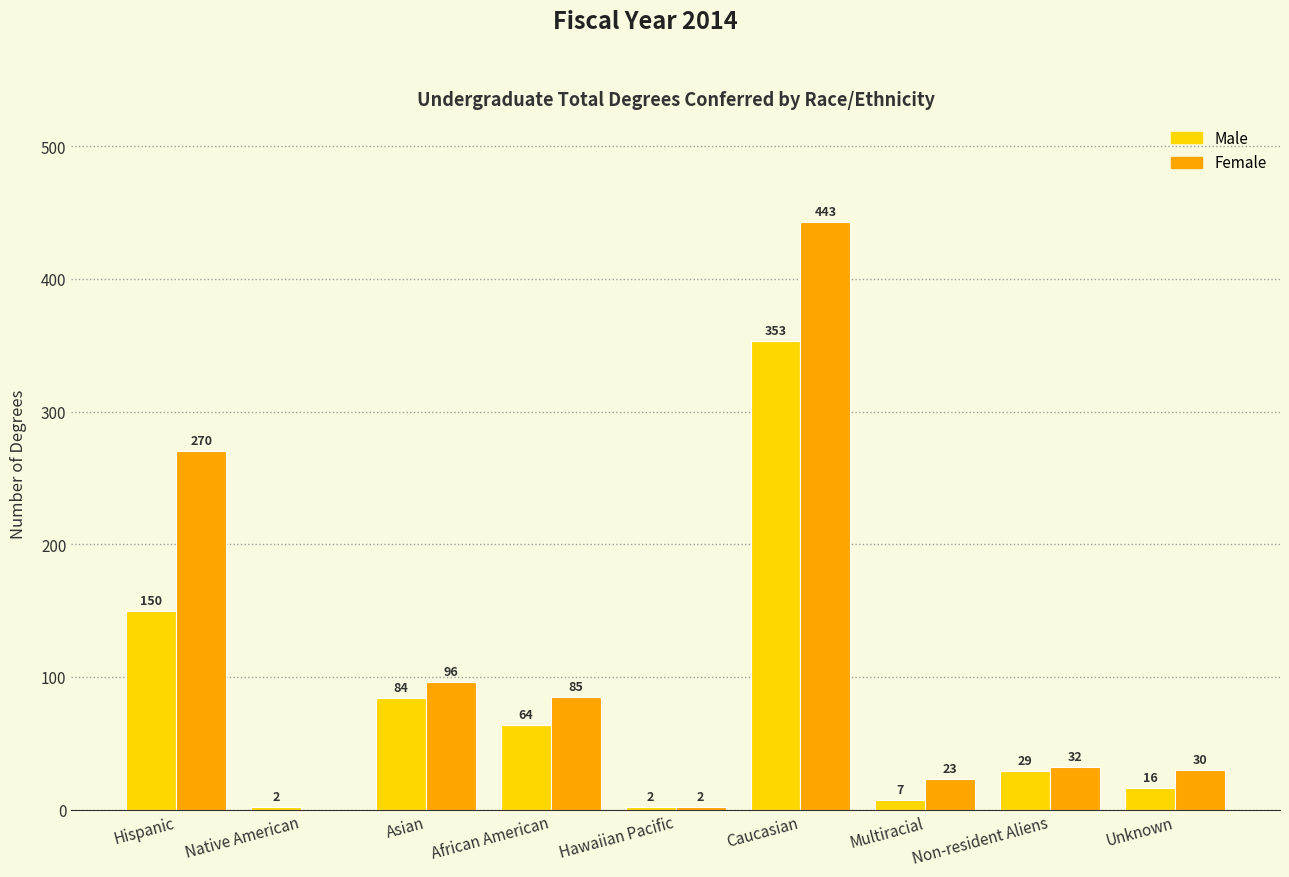

Which series has the largest total across all categories?

Female